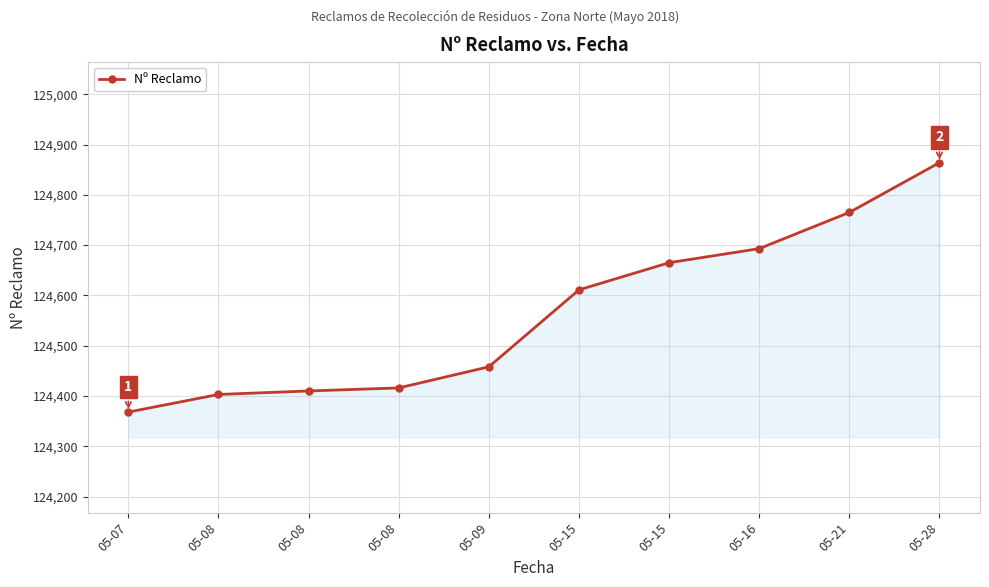

What is the sum of the values at 05-07 and 05-08?

248771